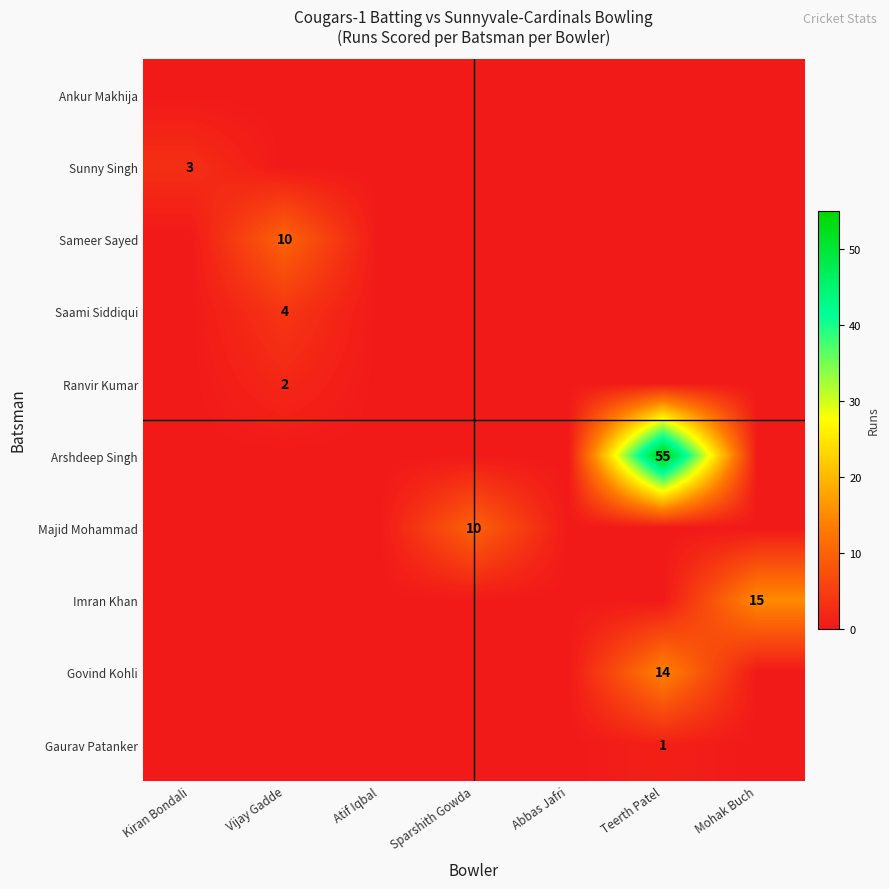

Is it true that Gaurav Patanker equals 1 at Teerth Patel?

True